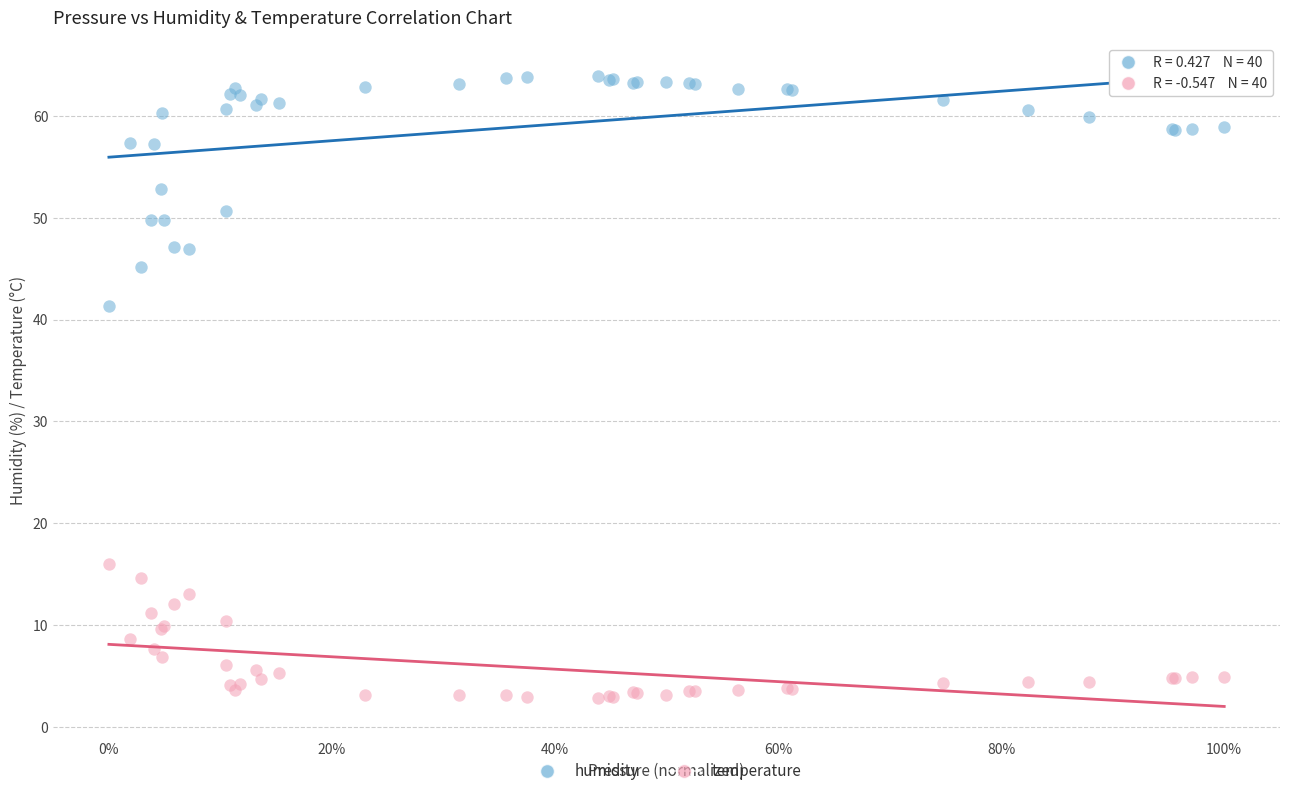

Which series reaches the minimum Y coordinate?

temperature